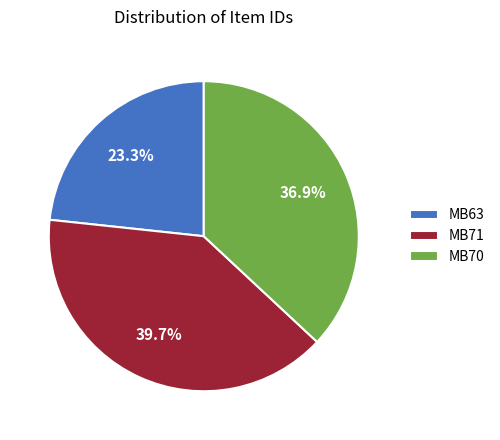

Which has a higher value, MB70 or MB63?

MB70